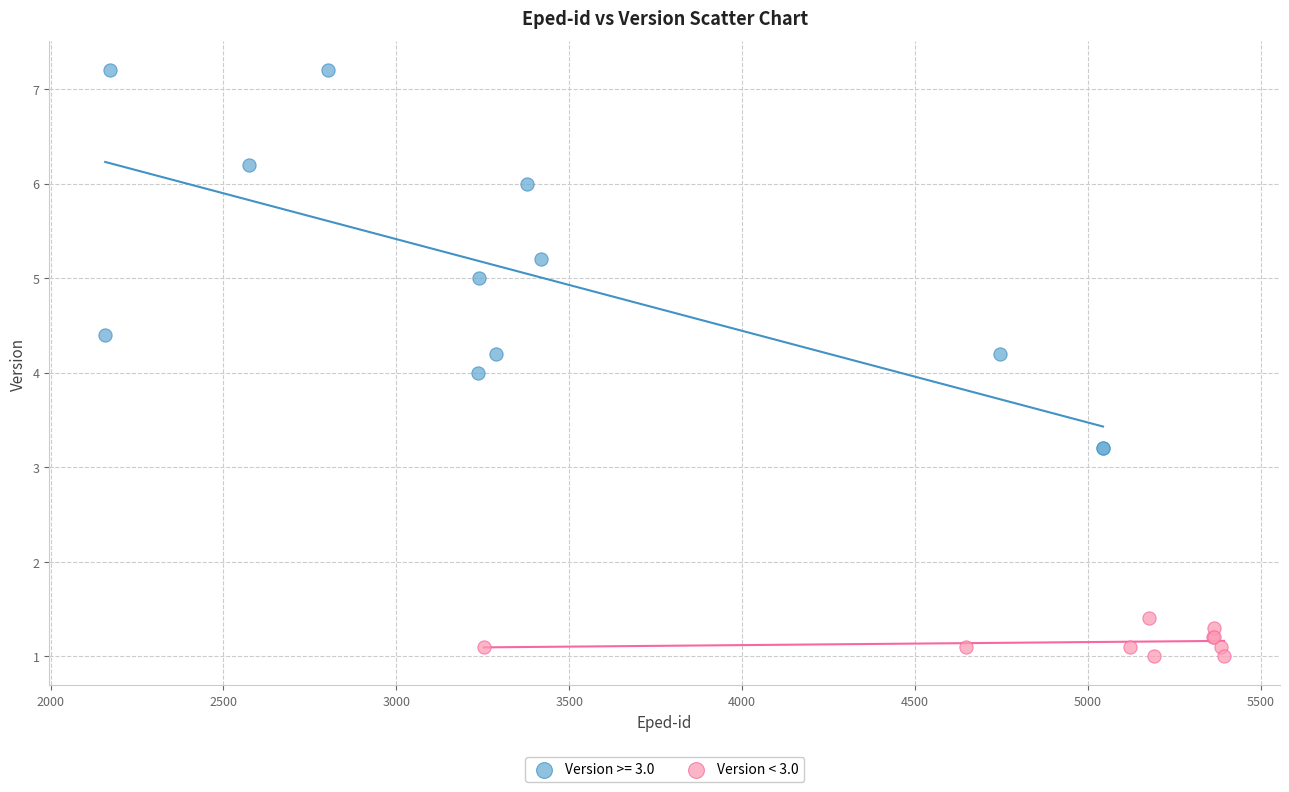

Which series has the largest Y range (max minus min)?

Version >= 3.0